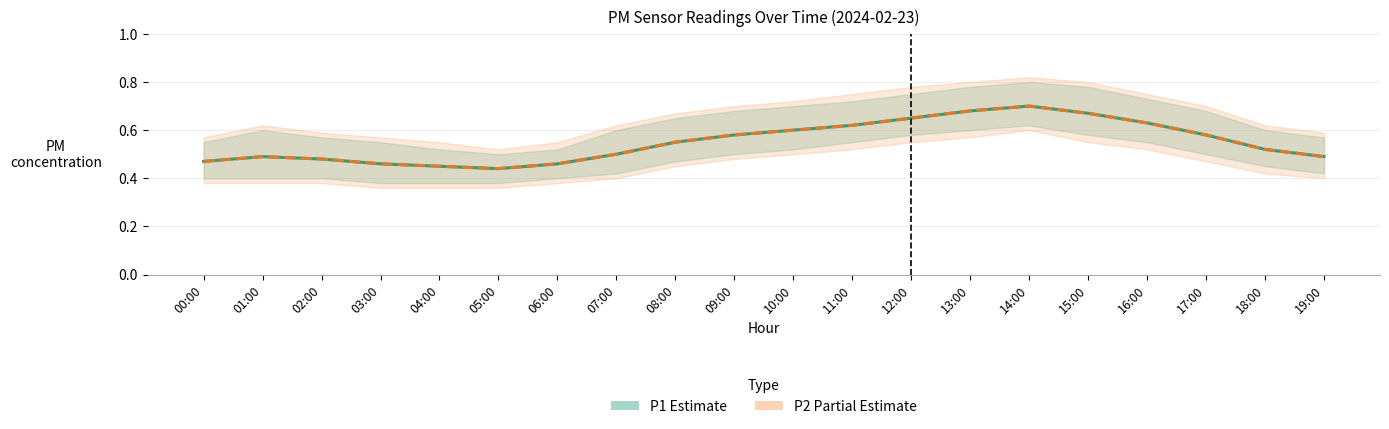

True or false: P2 (Partial estimate) and P1 (Estimate) intersect in this chart.

False